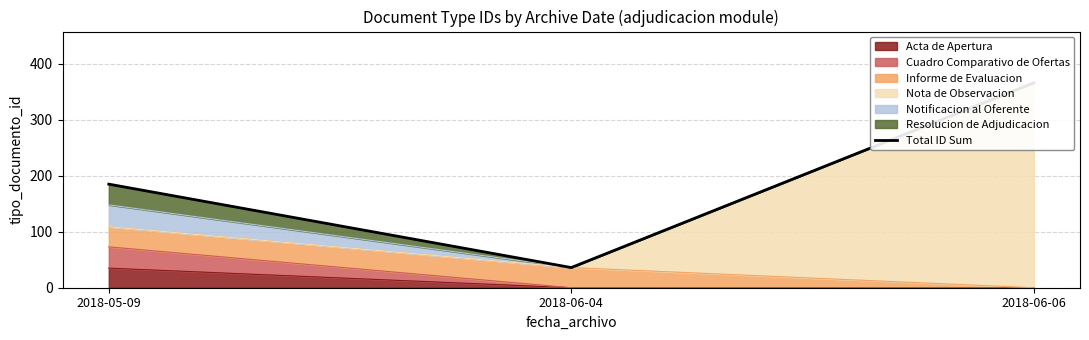

At which label is the value closest to 201?

2018-05-09